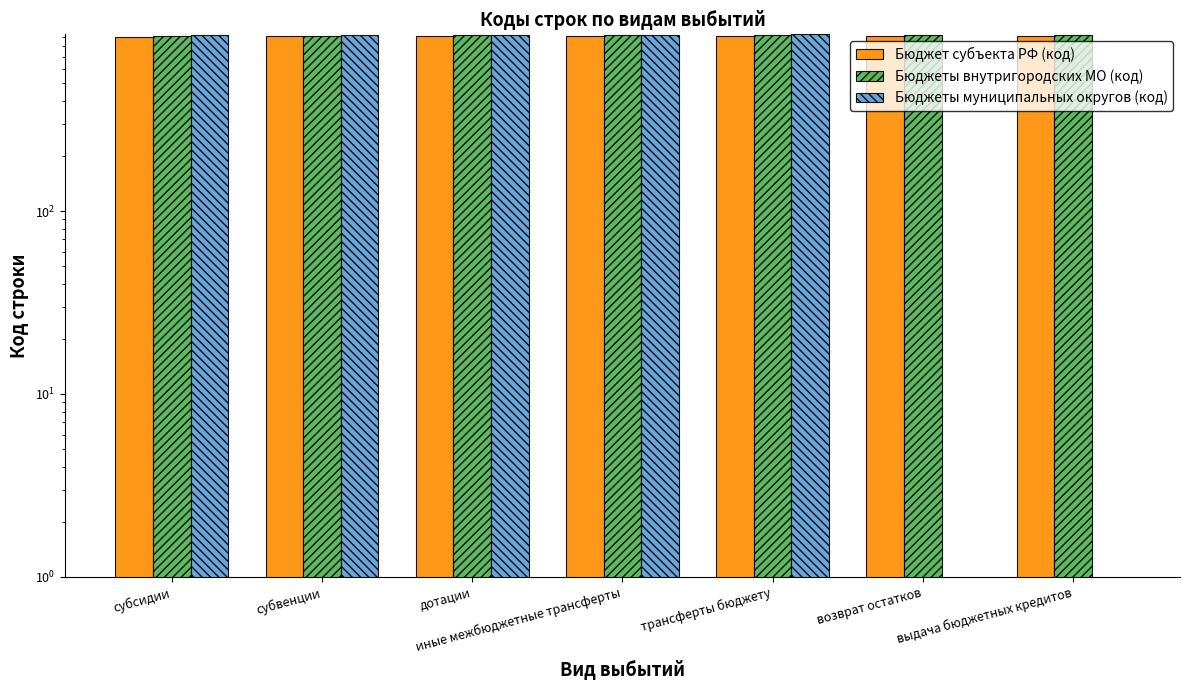

At which label is Бюджеты внутригородских МО (код) closest to 914?

иные межбюджетные трансферты